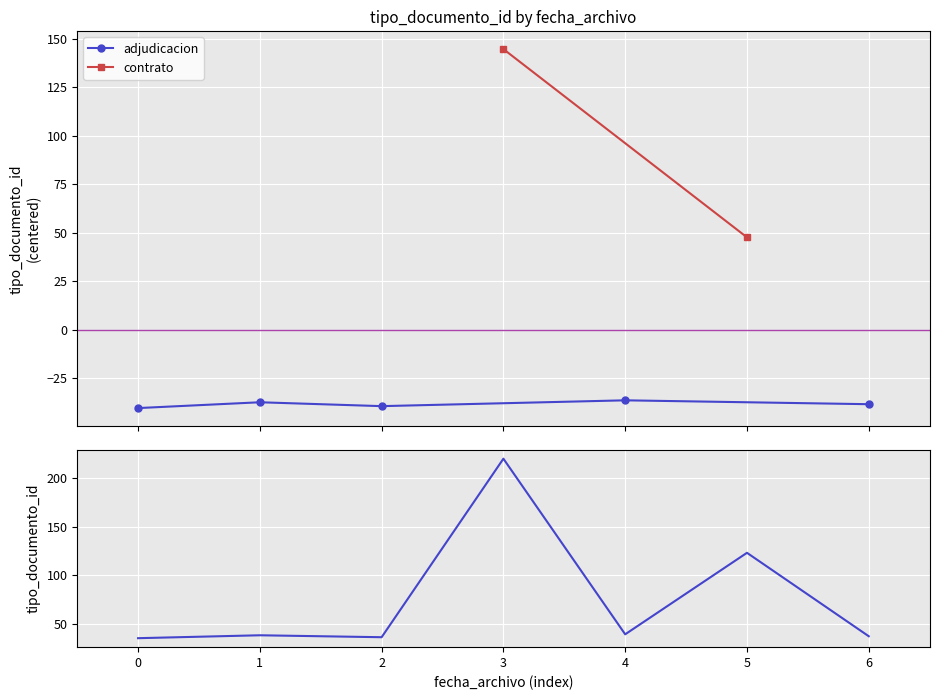

True or false: the data has more than 0 interior local peaks.

True